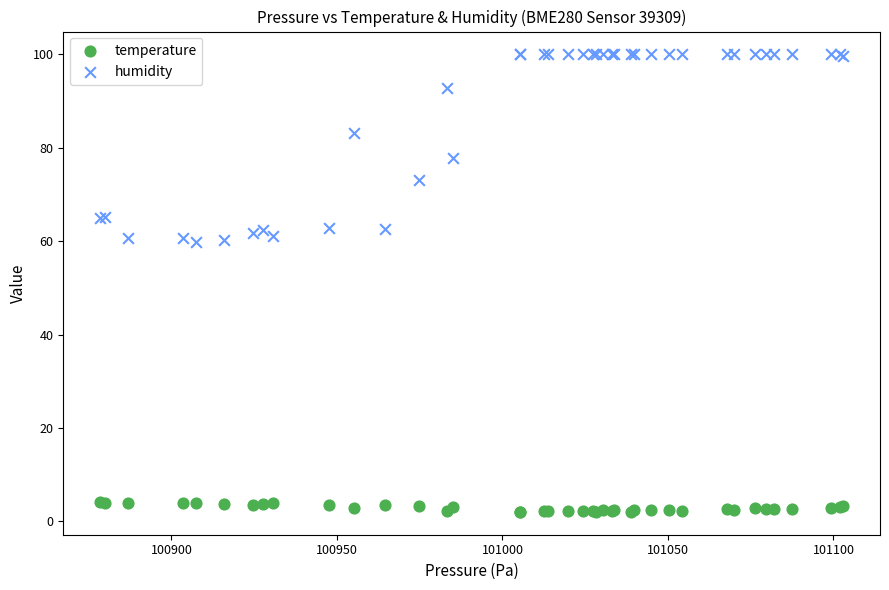

What are all the series names shown in the legend?

temperature, humidity